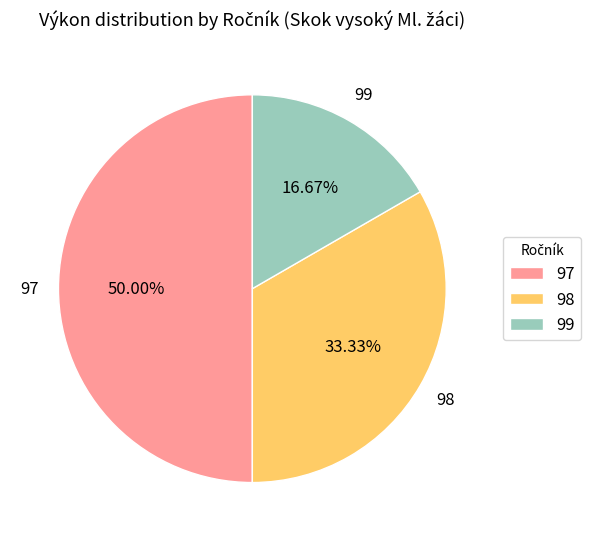

How many segments does this pie chart have?

3